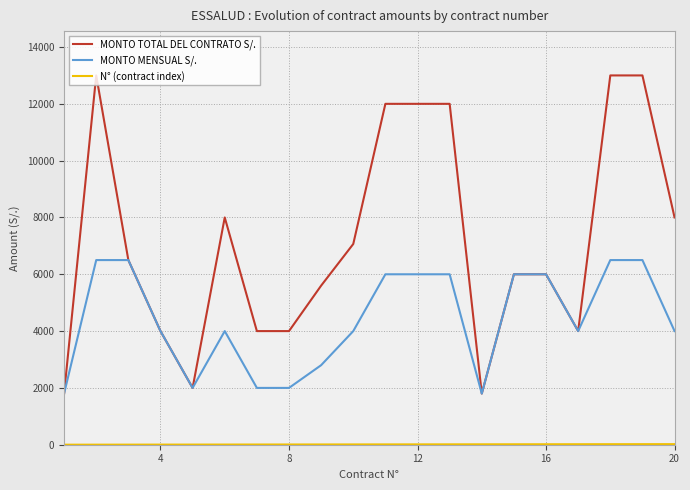

What is the maximum value for MONTO TOTAL DEL CONTRATO S/.?

13000.0